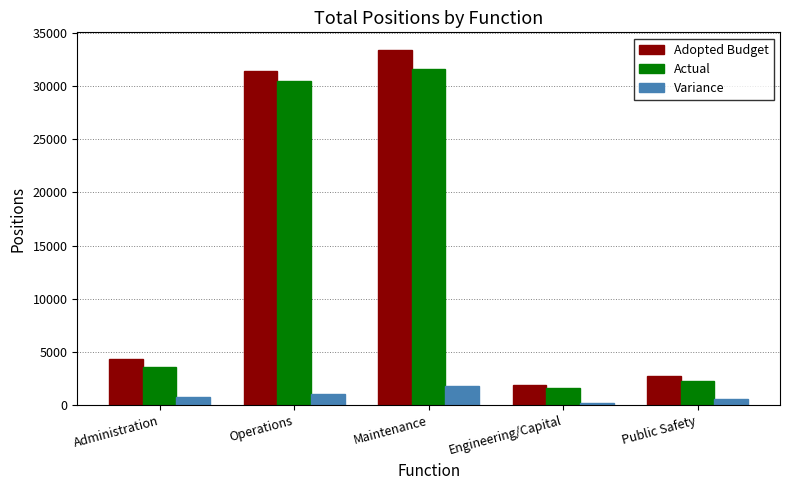

Between Administration and Operations, which series saw the biggest shift?

Adopted Budget